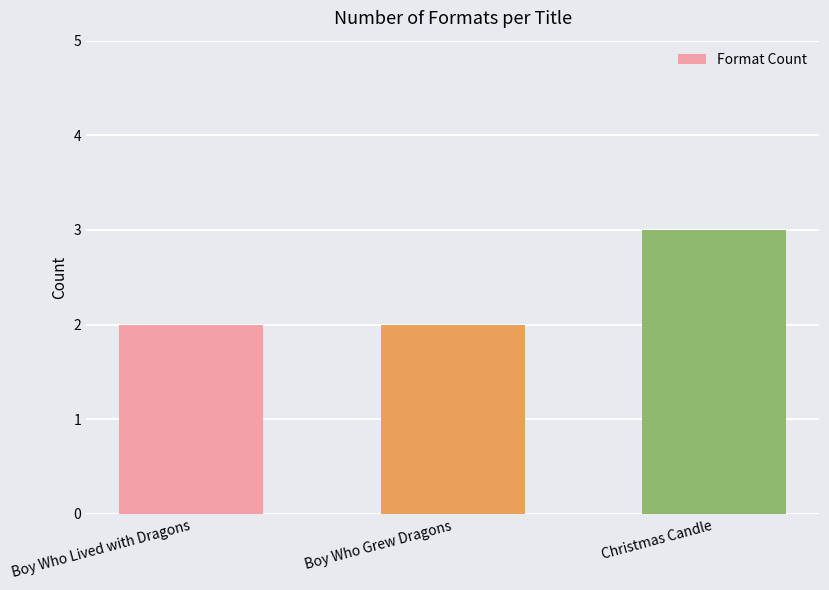

What is the change in value from Boy Who Lived with Dragons to Christmas Candle?

+1